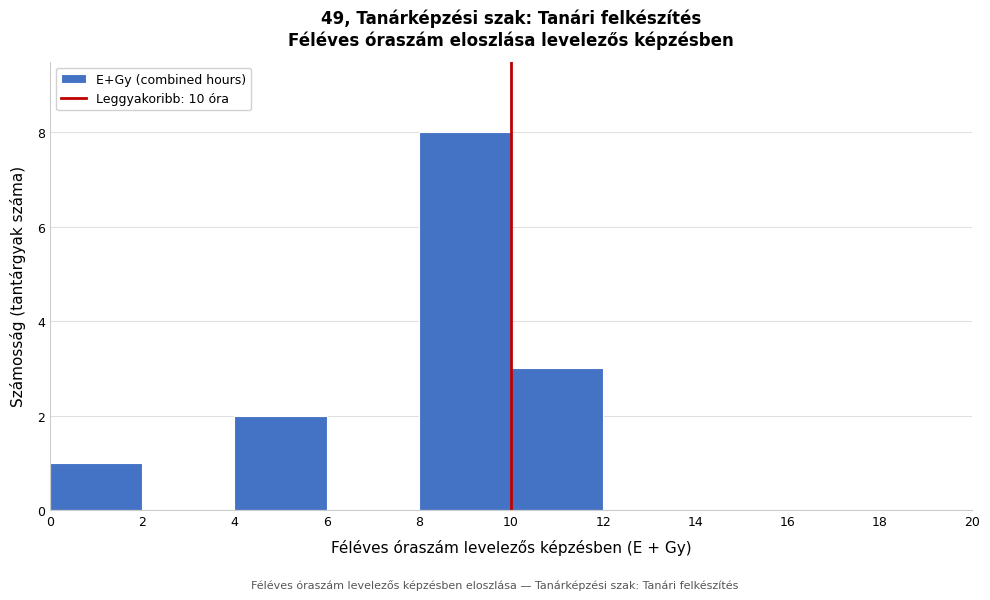

Reading left to right, list every bar in this chart as the range it spans on the x-axis followed by its height. The values are not printed on the chart, so give them approximately, as read against the axis.

0 to 2: 1
2 to 4: 0
4 to 6: 2
6 to 8: 0
8 to 10: 8
10 to 12: 3
12 to 14: 0
14 to 16: 0
16 to 18: 0
18 to 20: 0